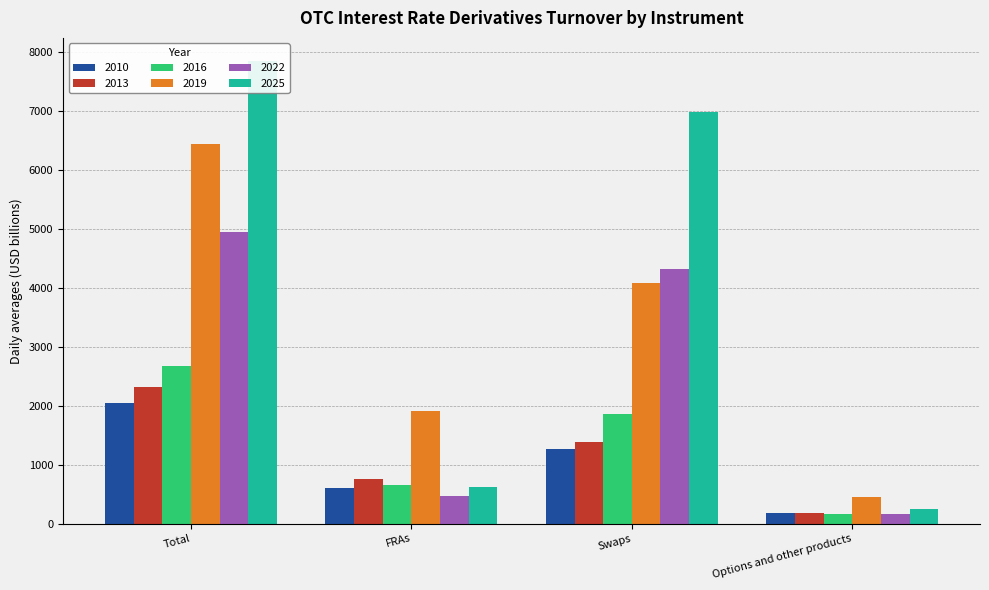

What is the label of the 3rd bar from the right?

FRAs